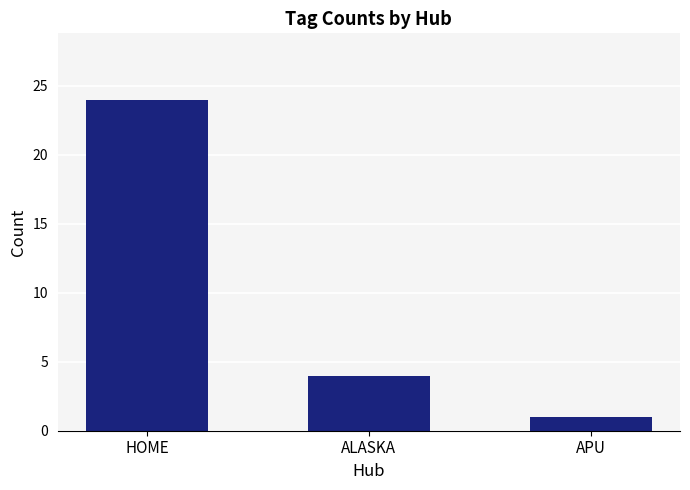

Which has a higher value, HOME or ALASKA?

HOME